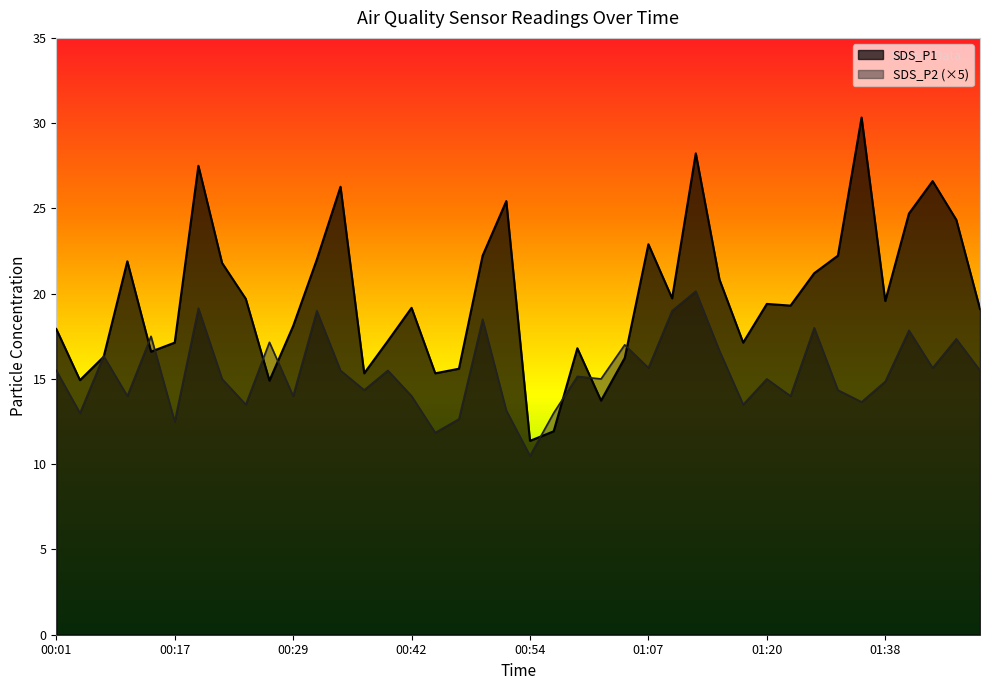

What is the spread (max minus min) of values at 01:15?

4.2